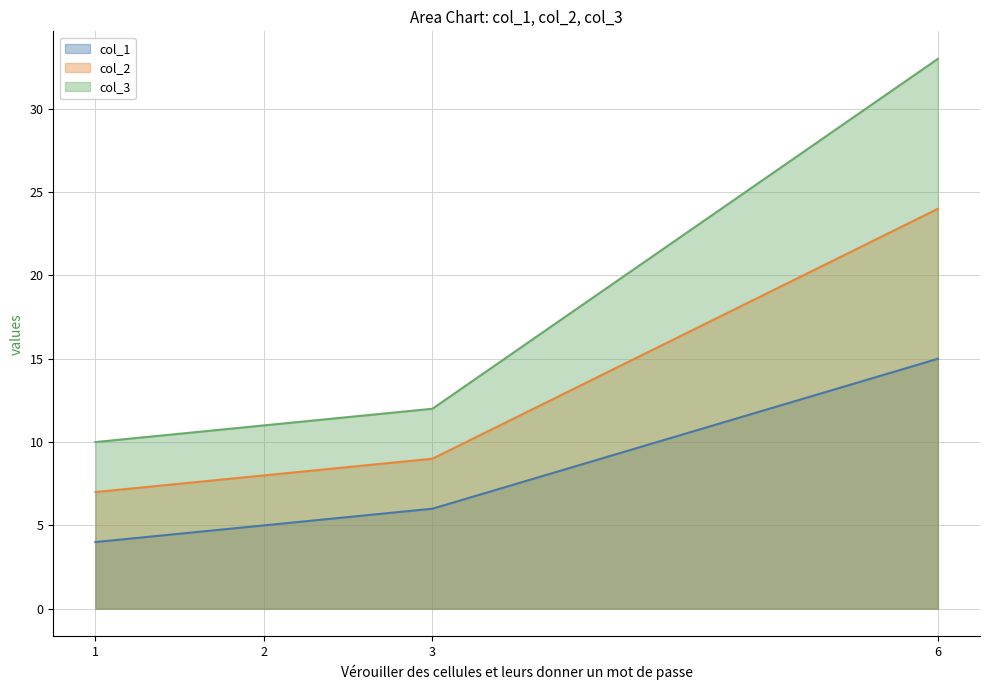

What is the value of the col_2 point at the 1st from the left?

7